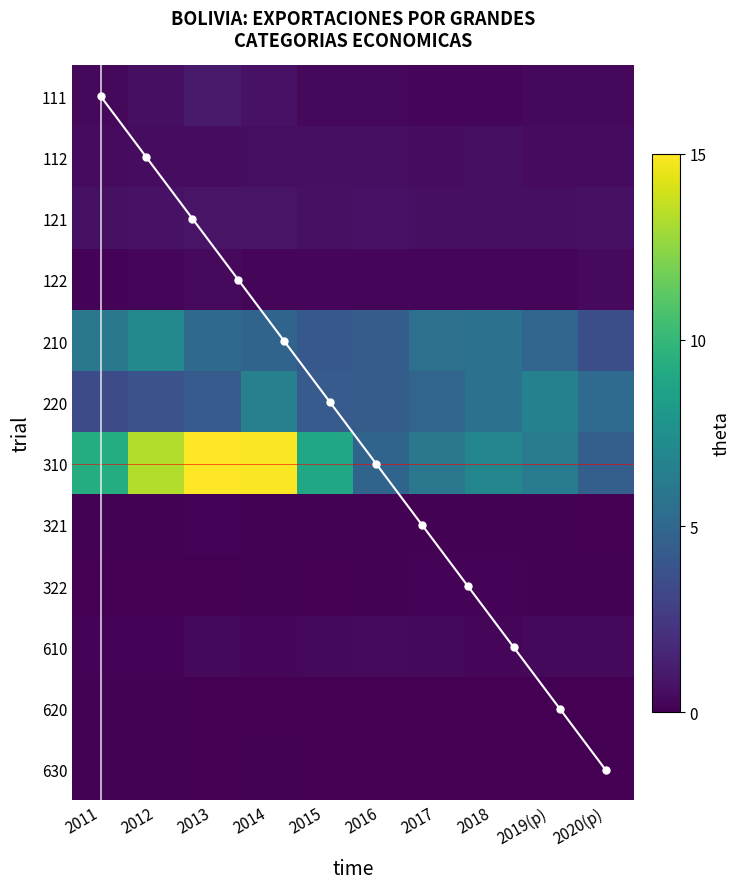

Between 2013 and 2020(p), which is larger?

2013